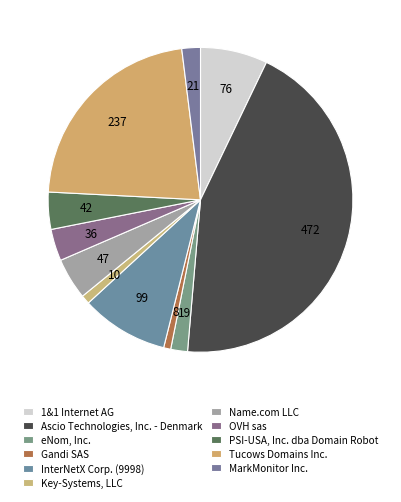

Is there any slice that represents more than half of the pie?

No